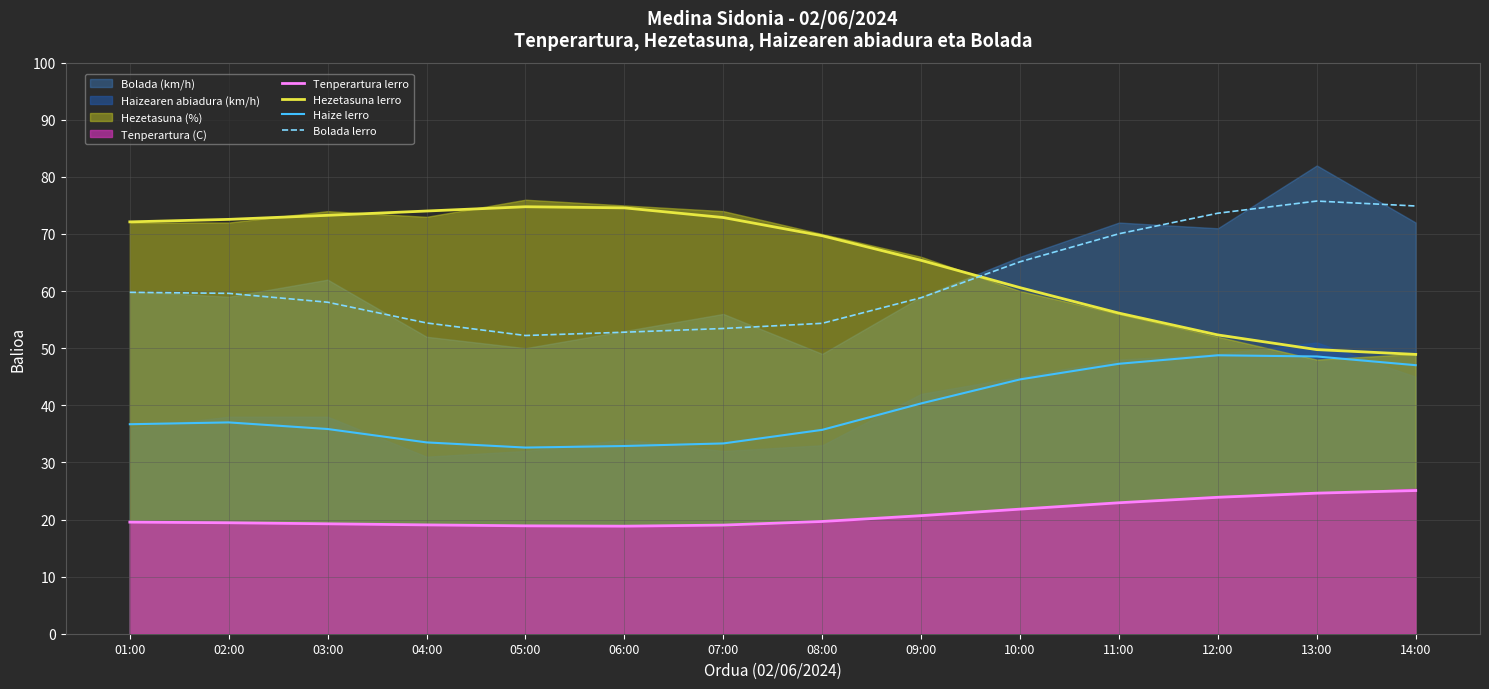

How many lines are shown in the chart?

4